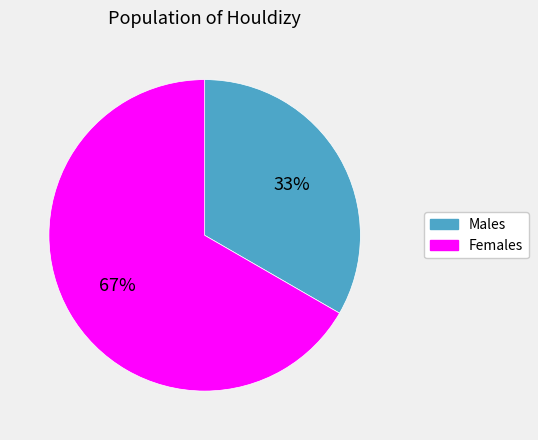

To the nearest percent, what is the average slice percentage?

50%